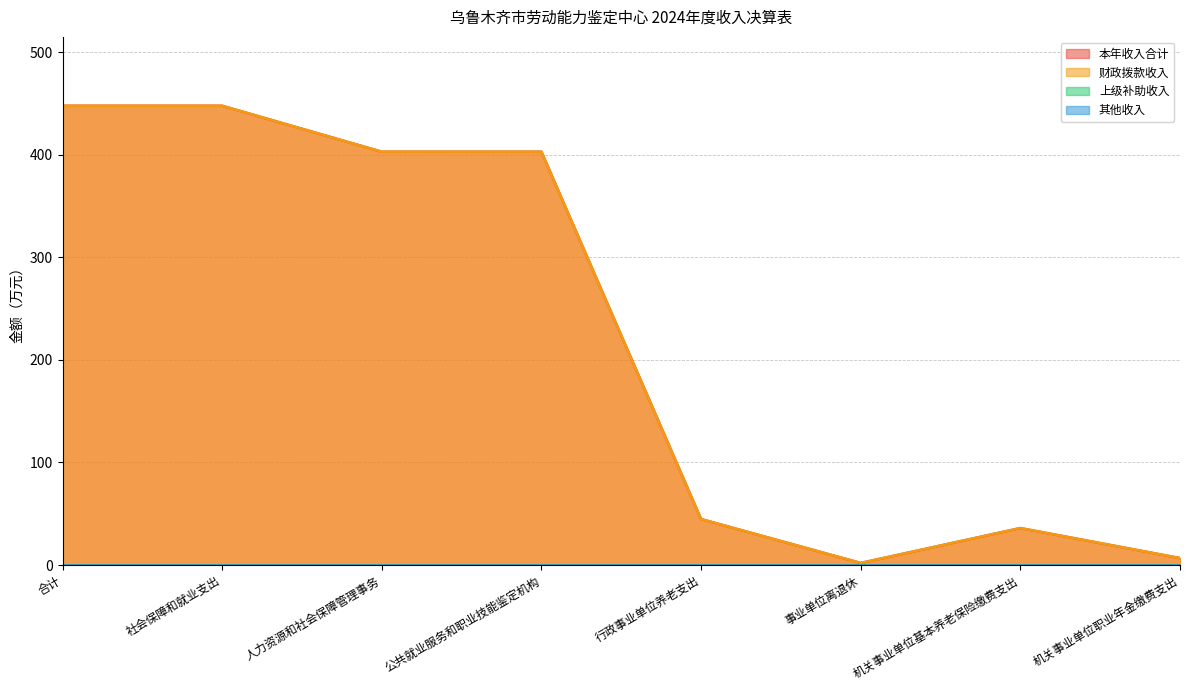

At which label does 财政拨款收入 reach its peak?

合计